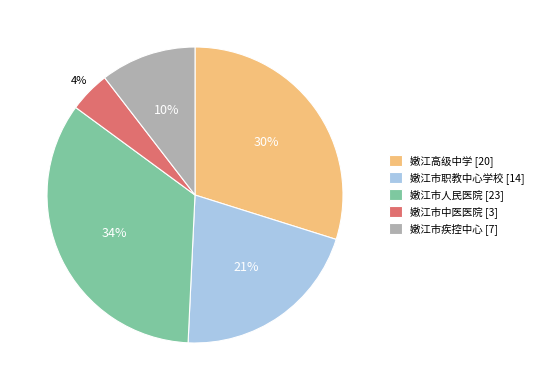

Rank the categories by value from lowest to highest.

嫩江市中医医院 [3], 嫩江市疾控中心 [7], 嫩江市职教中心学校 [14], 嫩江高级中学 [20], 嫩江市人民医院 [23]